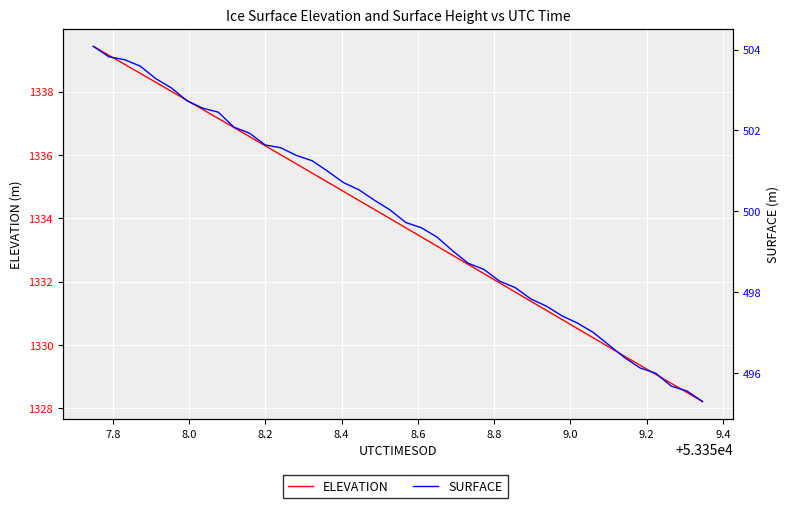

What is the difference between the second highest and minimum values in the SURFACE series?

8.5